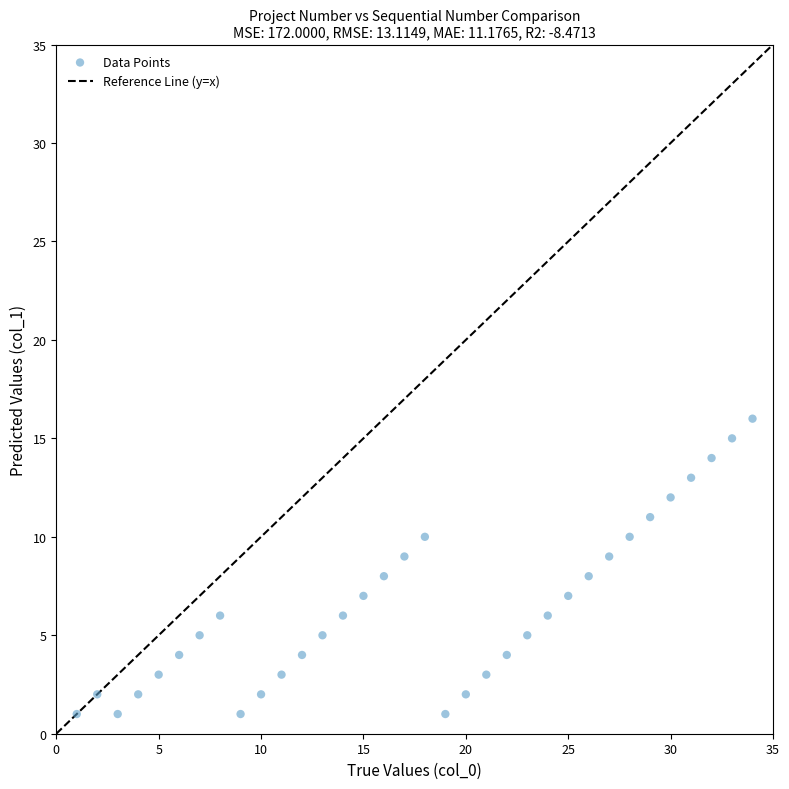

What is the range of Y values (max minus min)?

15